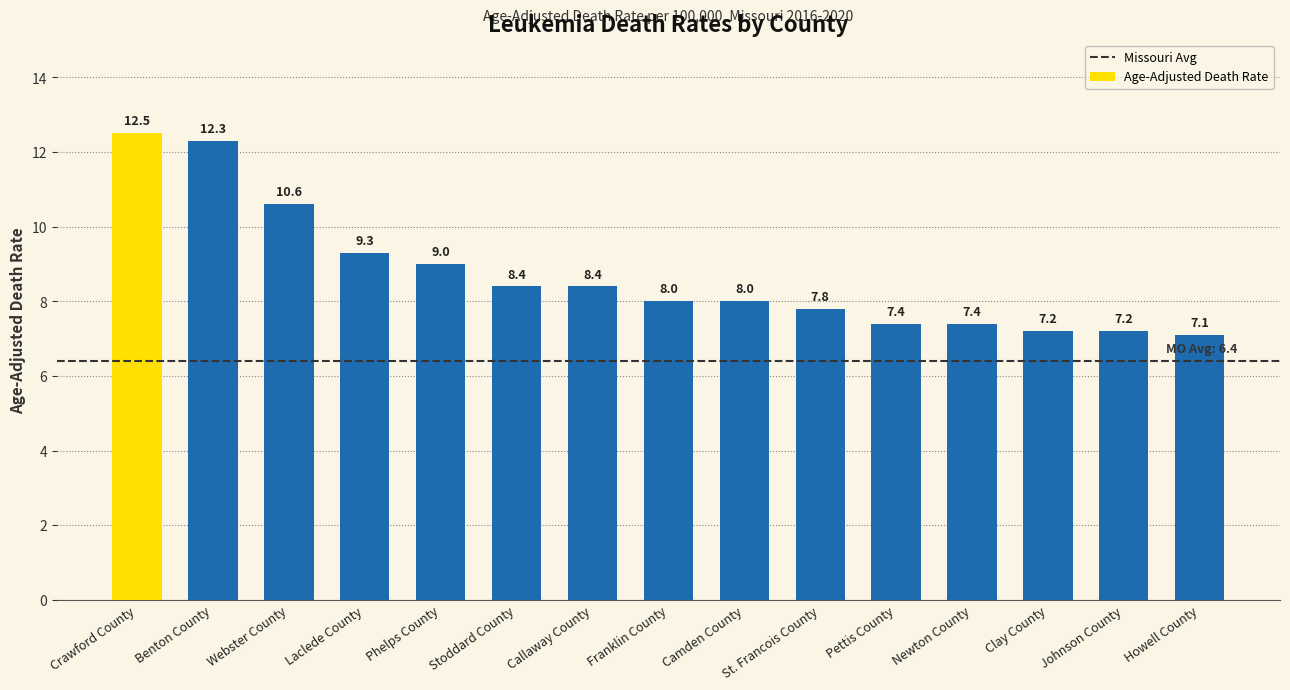

How many data points are less than 8?

6